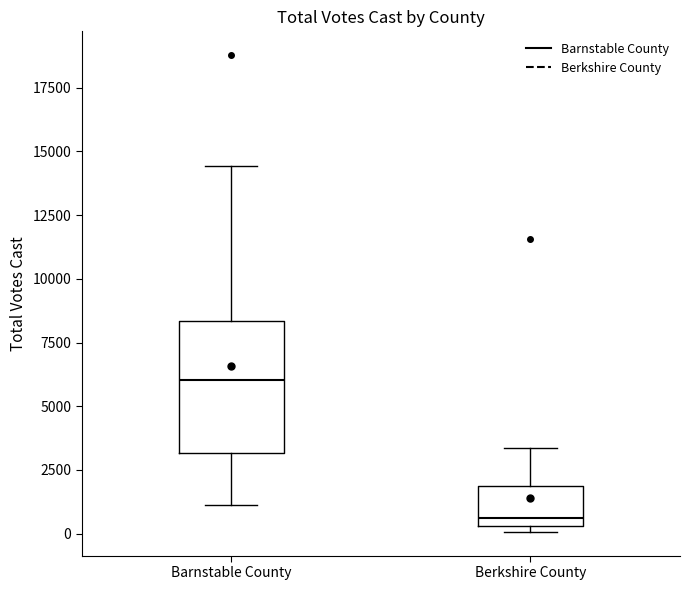

Reading left to right, transcribe this box plot: for each box, give where its median line is, the range the box spans, and where its two whiskers end, as read against the y-axis. The values are not printed on the chart, so give them approximately, as read against the axis.

Barnstable County: median 6000, box 3000 to 8500, whiskers 1000 to 14500
Berkshire County: median 500 (just above the box's lower edge), box 500 to 2000, whiskers 0 to 3500